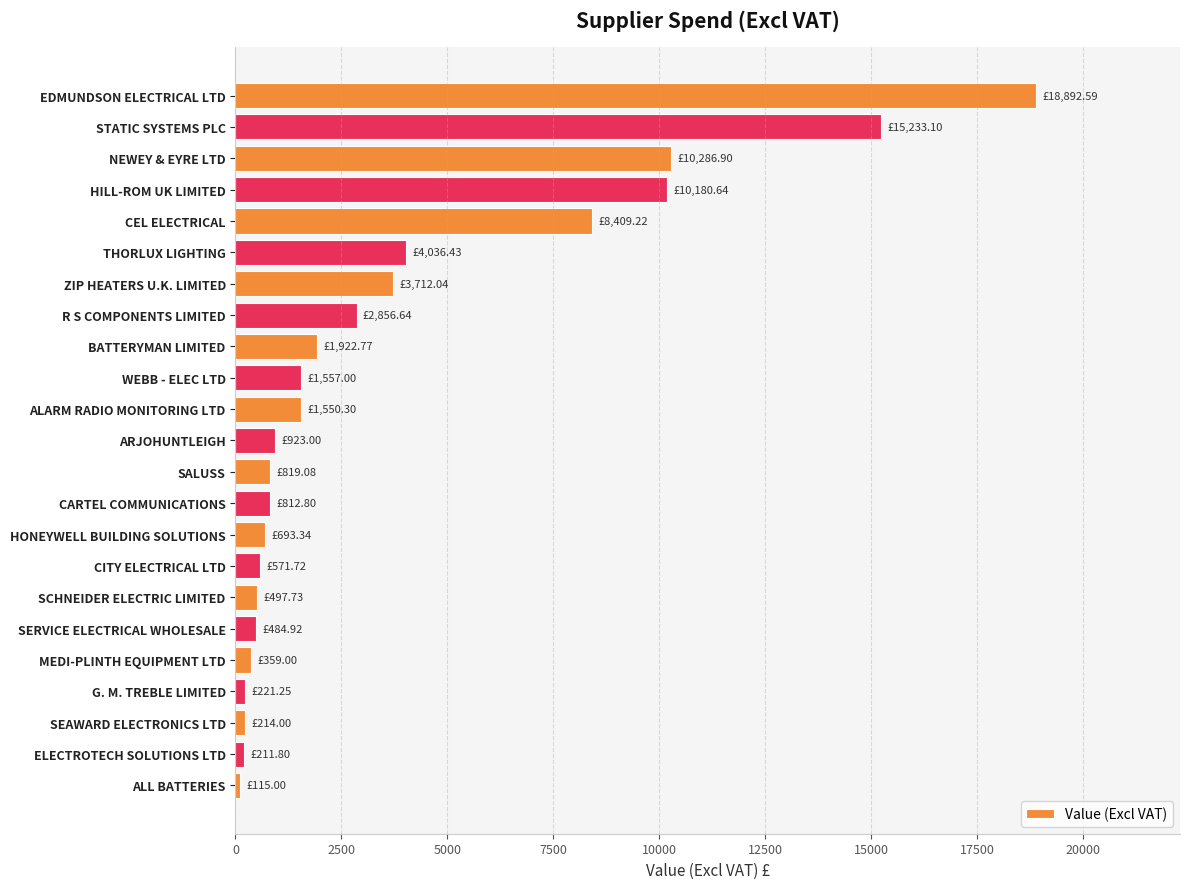

Which has a higher value, ALARM RADIO MONITORING LTD or NEWEY & EYRE LTD?

NEWEY & EYRE LTD